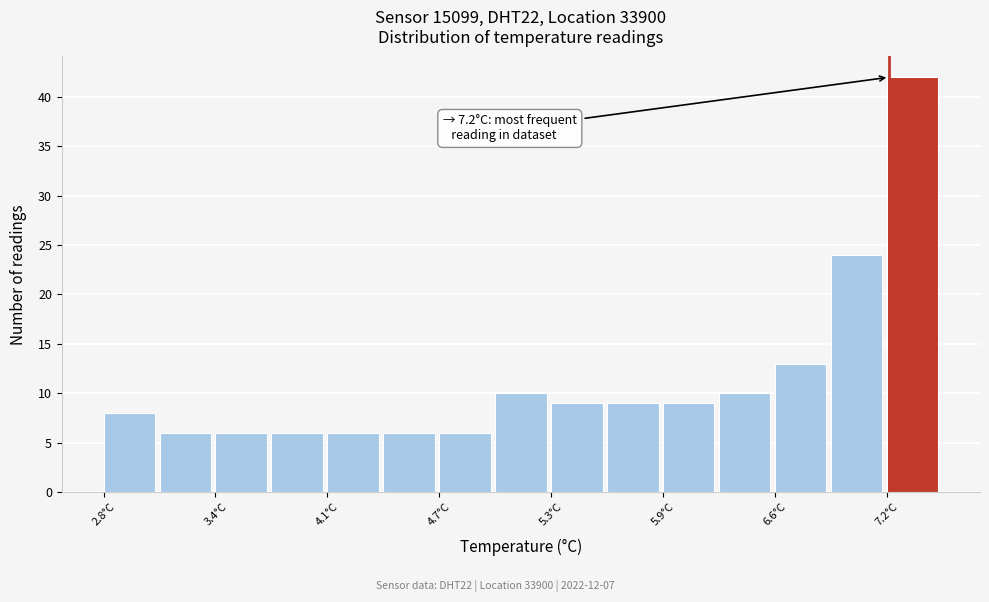

Read against the x-axis, roughly where is the centre of the tallest bar?

7.3